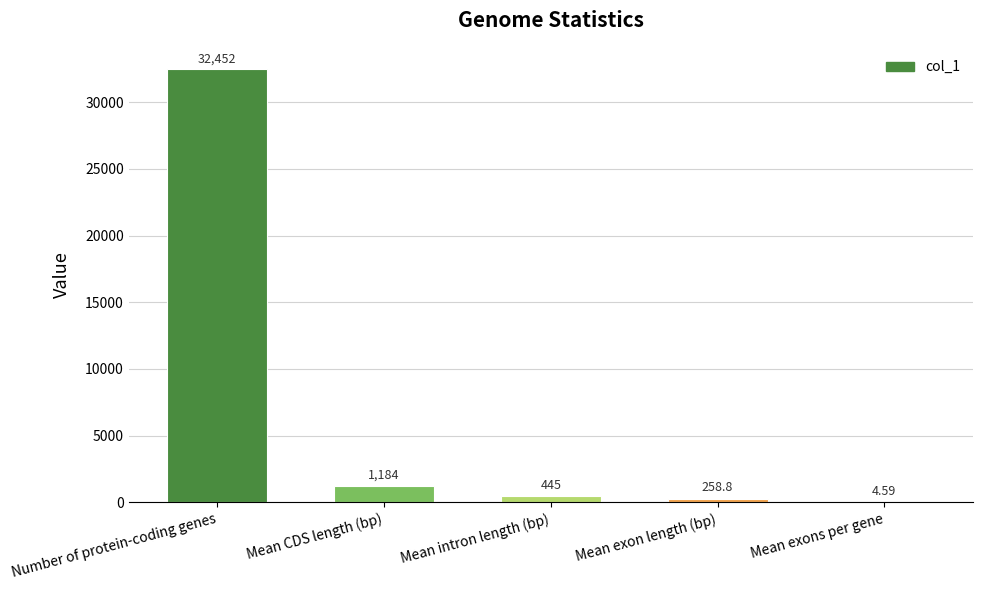

At which label is the value closest to 16228?

Mean CDS length (bp)